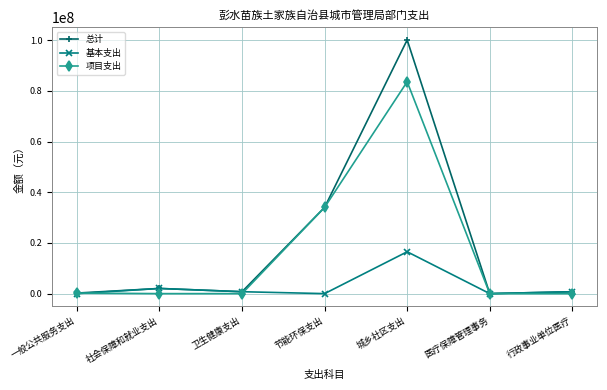

What is the difference between the maximum and second lowest values in the 总计 series?

99901123.6